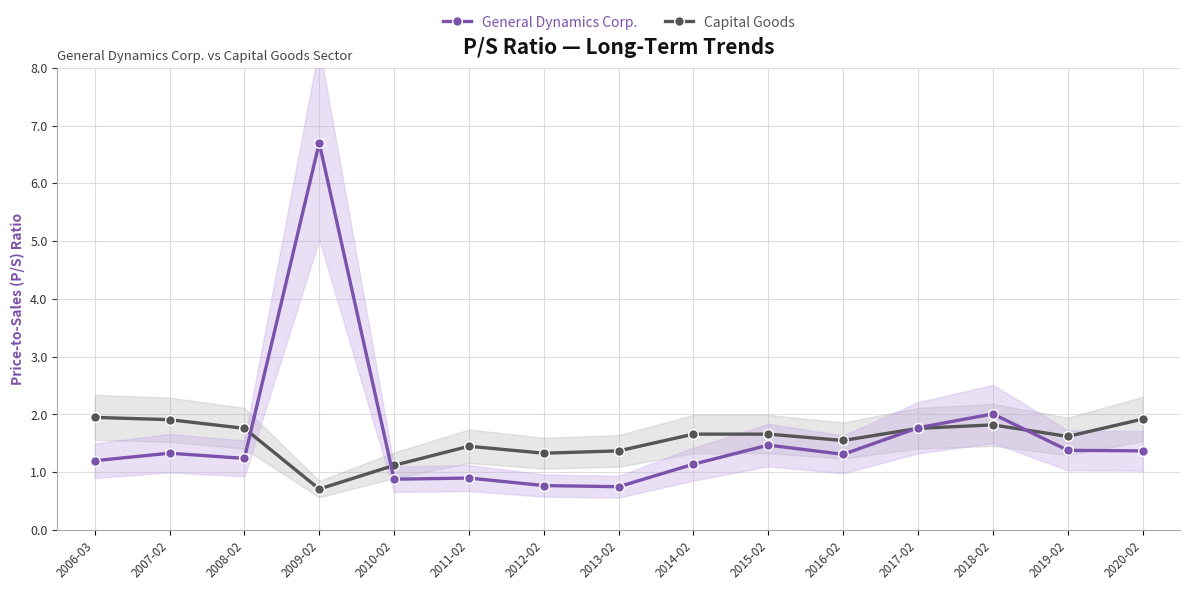

What is the value of the General Dynamics Corp. point at the 10th from the left?

1.5